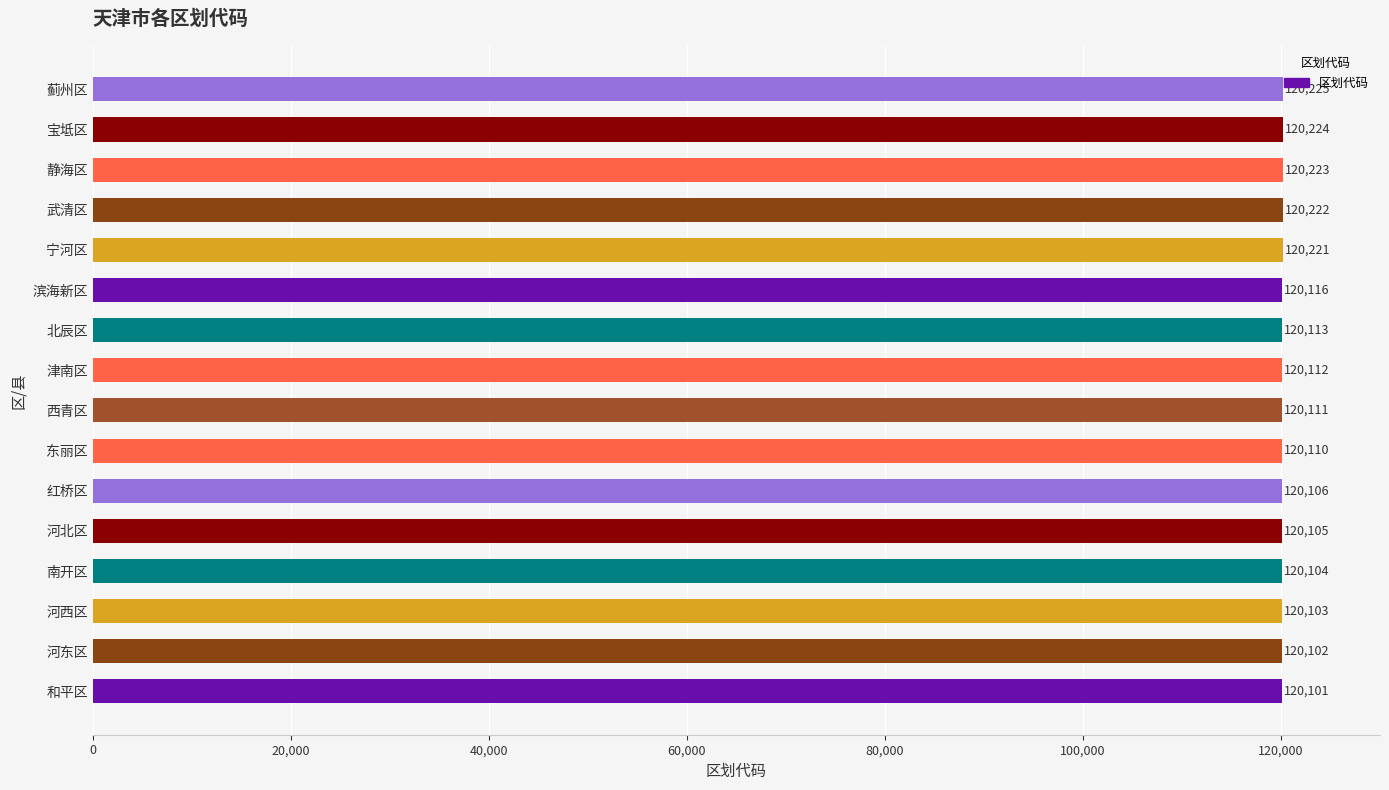

Count the number of data series in this chart.

1